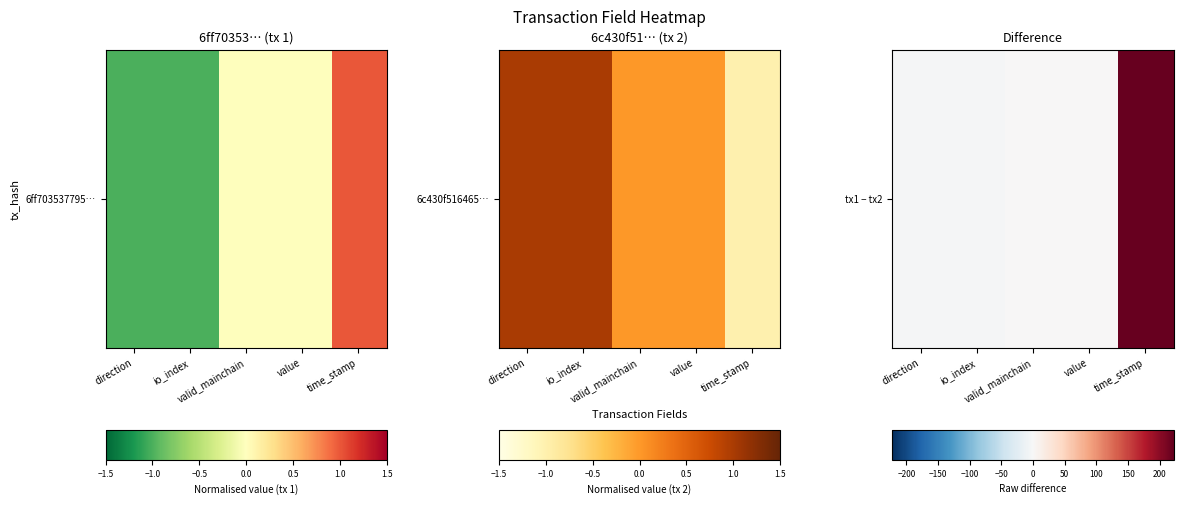

What is the sum of all values?

217